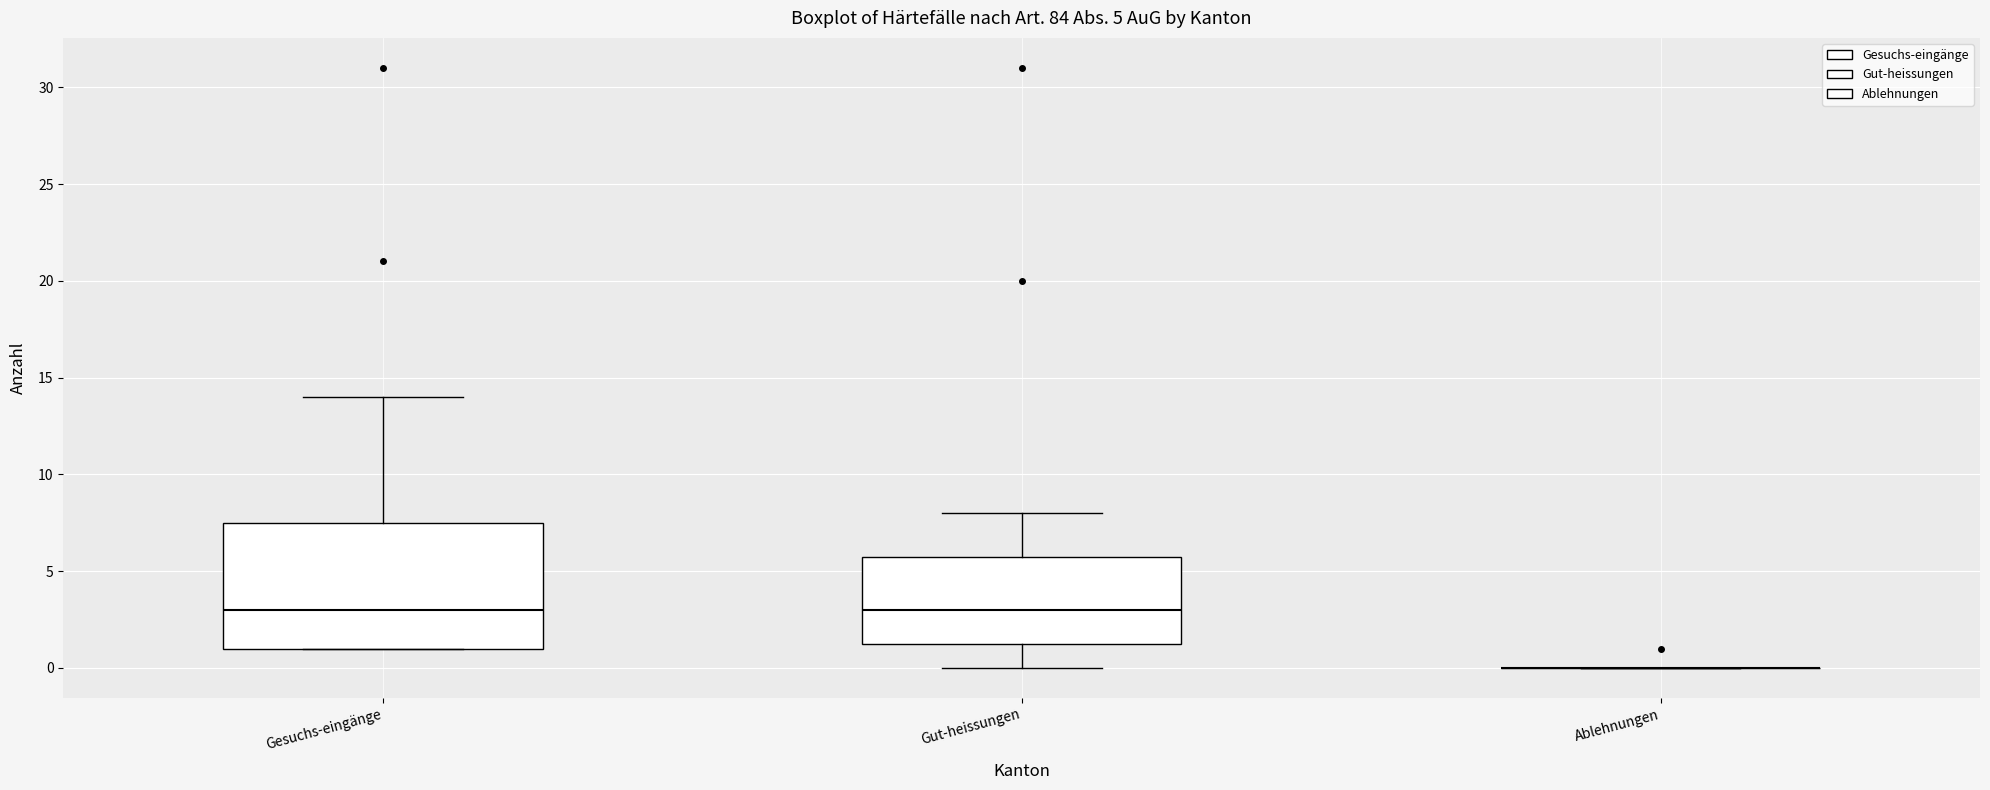

Which box is the tallest, from its lower edge to its upper edge?

Gesuchs-eingänge